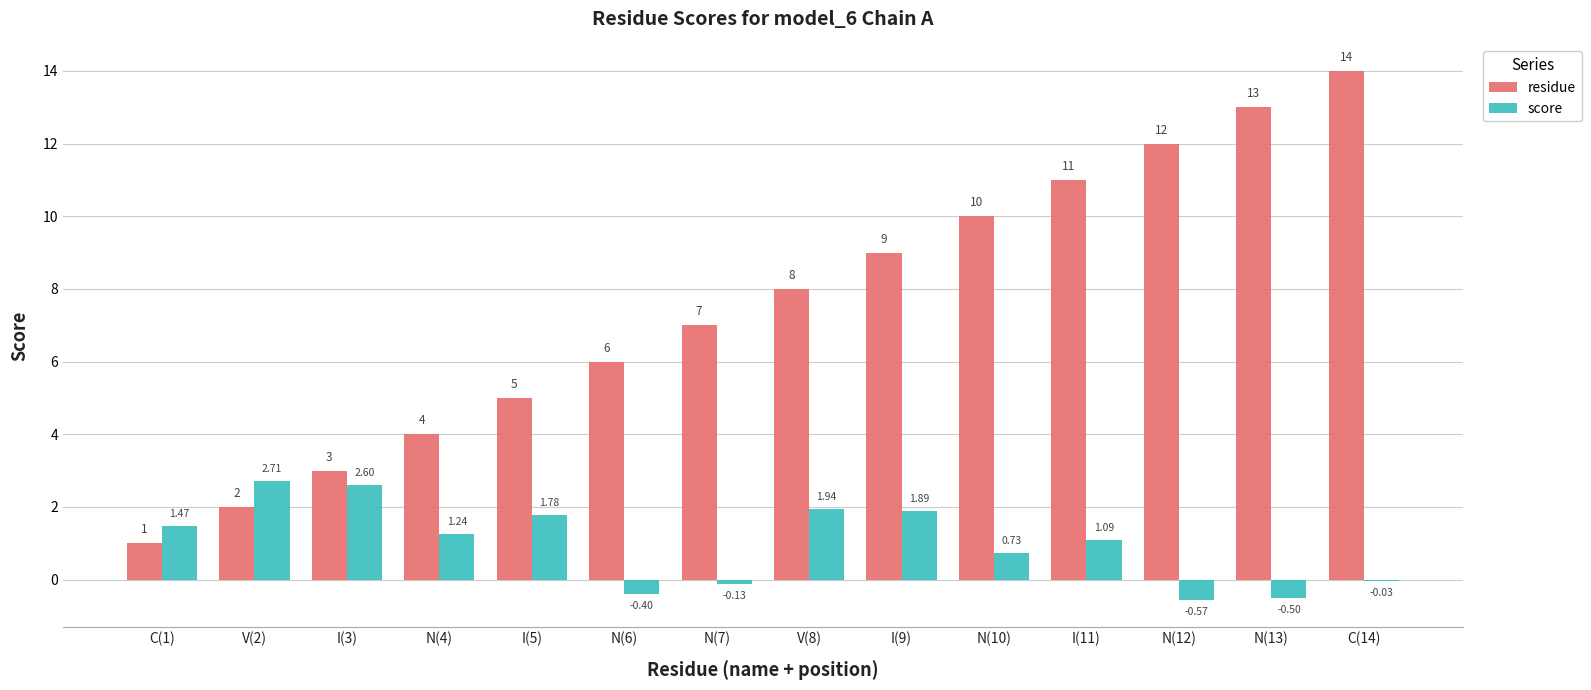

True or false: residue has a value of 0.8 at V(2).

False